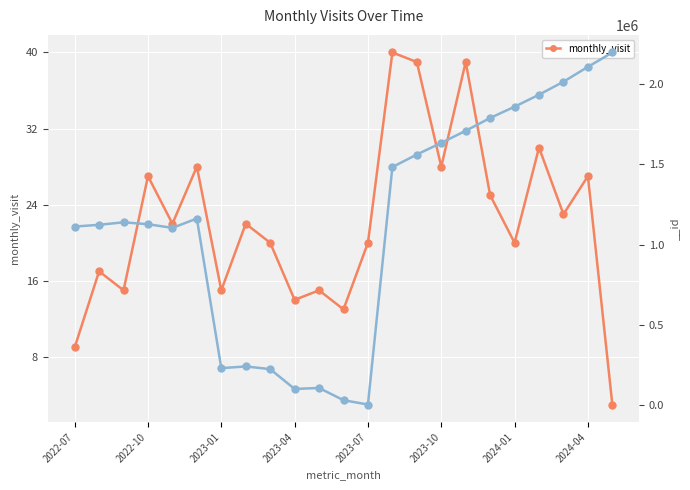

Is it true that monthly_visit equals 15 at 2023-01?

True